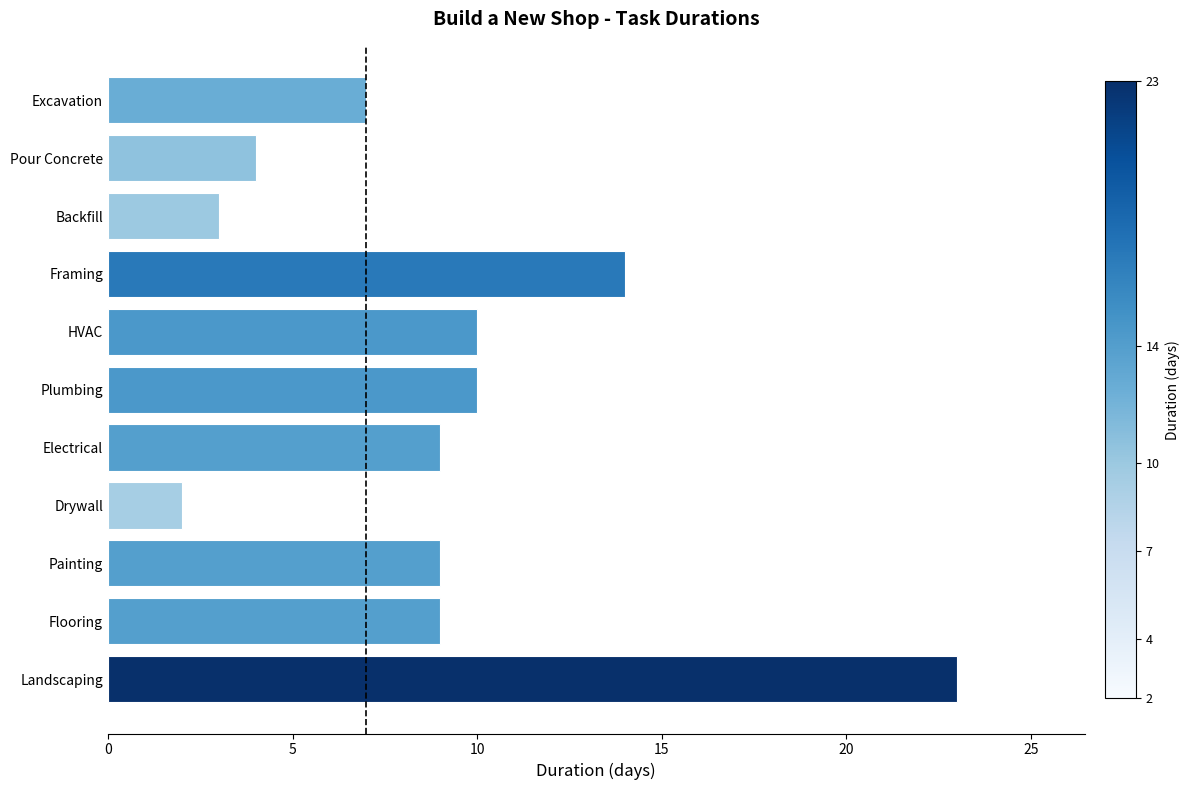

What is the minimum value shown in the chart?

2